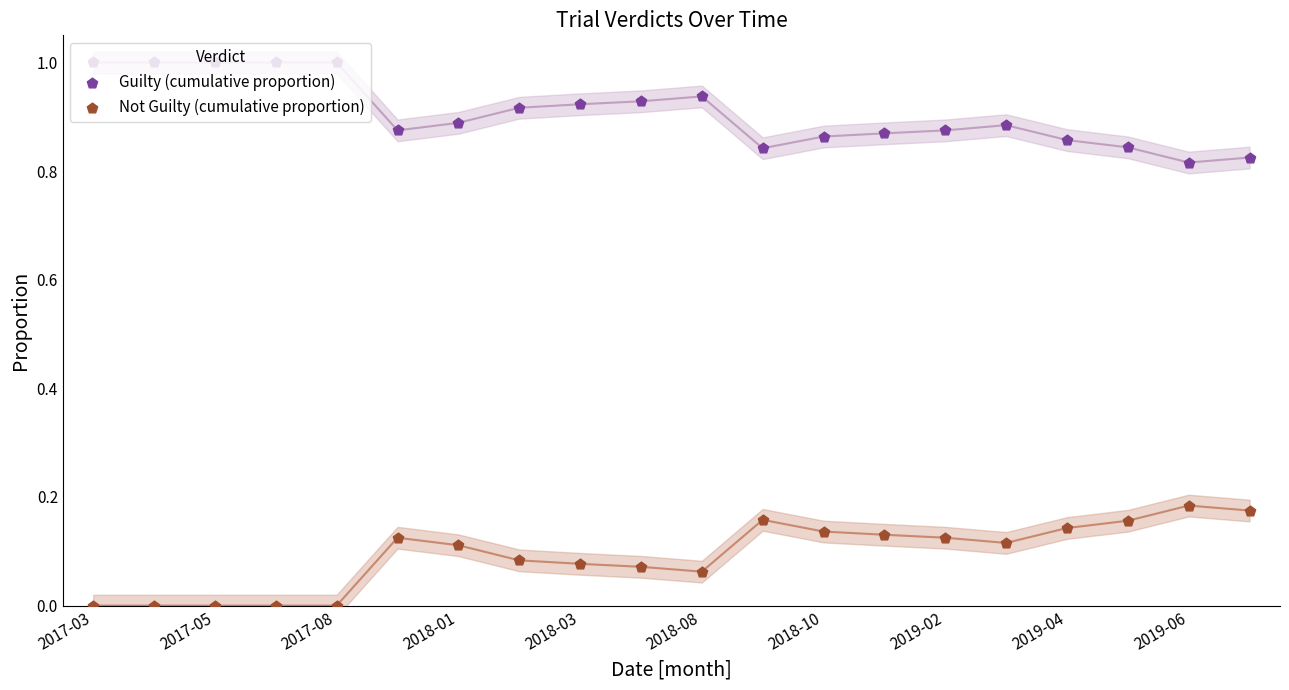

At which category is the sum across all series the highest?

2017-03